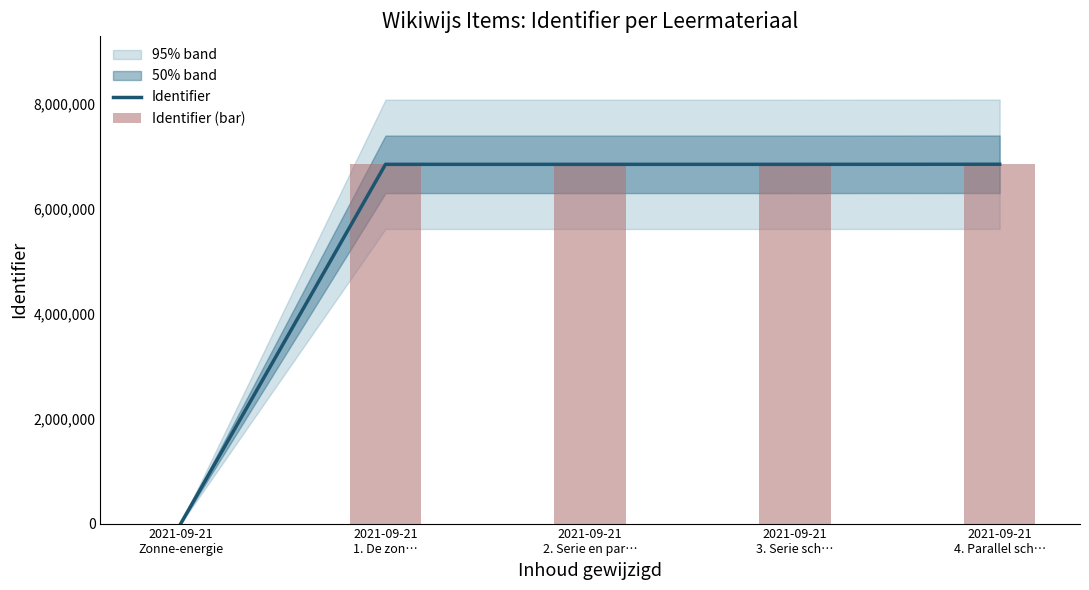

What is the average value of the Identifier (bar) series?

5474305